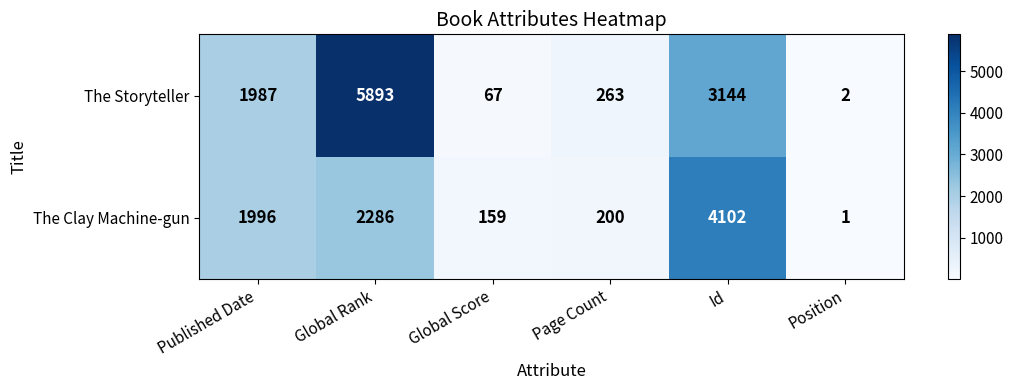

True or false: The Storyteller has a value of 263 at Page Count.

True